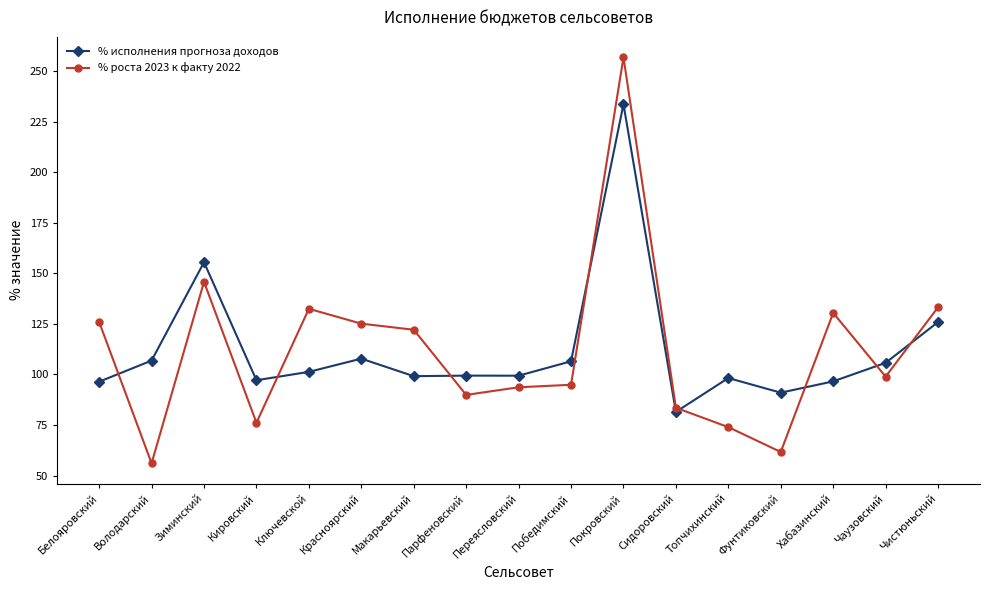

Where do % роста 2023 к факту 2022 and % исполнения прогноза доходов first cross each other?

Белояровский and Володарский